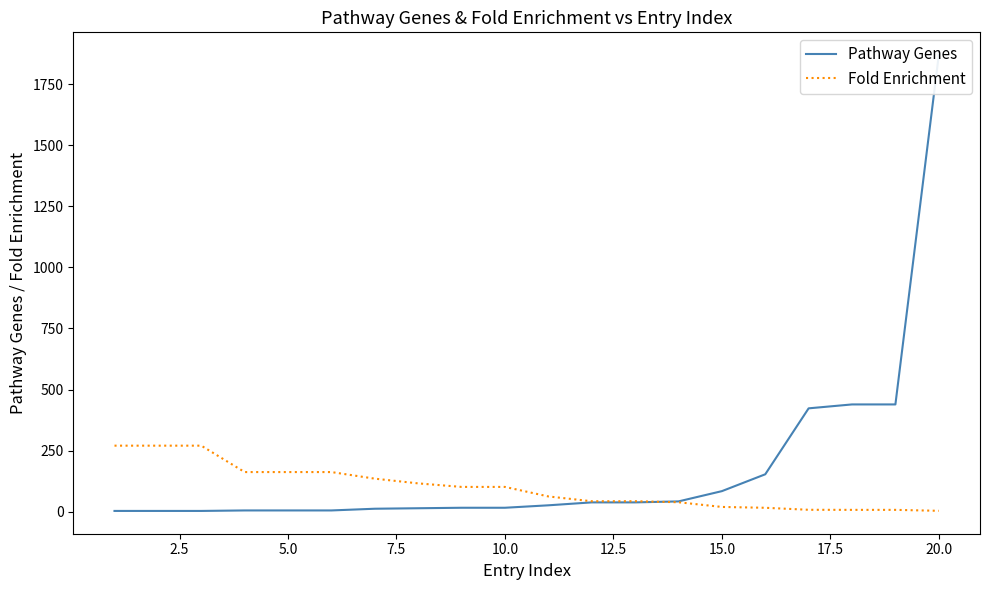

True or false: Pathway Genes and Fold Enrichment cross at least once.

True